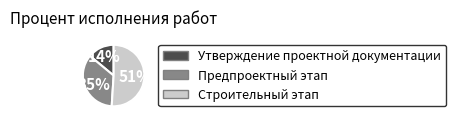

To the nearest percent, what is the difference between the largest and smallest slice percentages?

37%